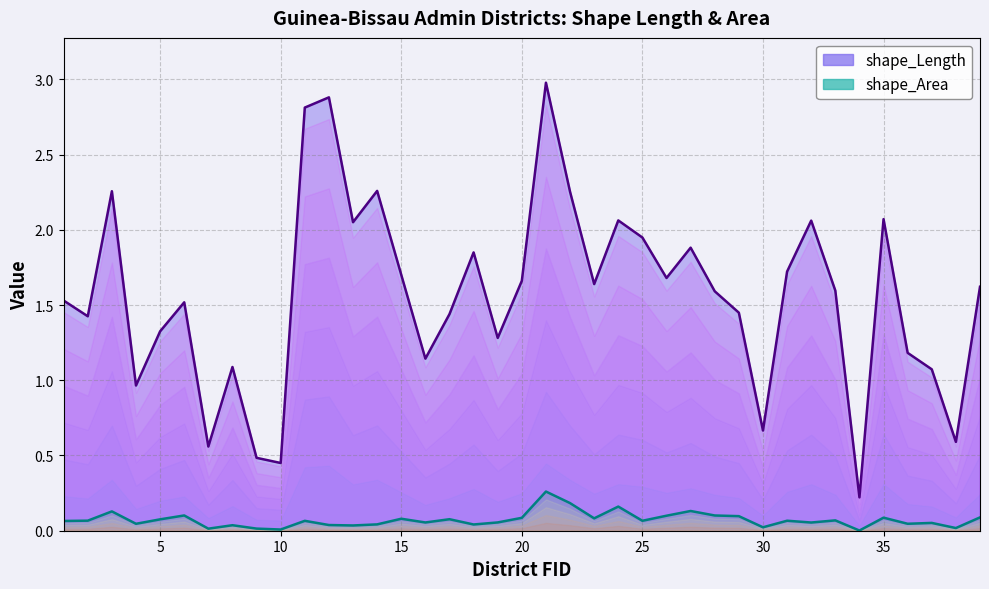

Reading left to right, transcribe all the data shown in this chart.

shape_Length: 1=1.5	2=1.4	3=2.3	4=1.0	5=1.3	6=1.5	7=0.6	8=1.1	9=0.5	10=0.5	11=2.8	12=2.9	13=2.1	14=2.3	15=1.7	16=1.1	17=1.4	18=1.8	19=1.3	20=1.7	21=3.0	22=2.3	23=1.6	24=2.1	25=1.9	26=1.7	27=1.9	28=1.6	29=1.4	30=0.7	31=1.7	32=2.1	33=1.6	34=0.2	35=2.1	36=1.2	37=1.1	38=0.6	39=1.6
shape_Area: 1=0.1	2=0.1	3=0.1	4=0.0	5=0.1	6=0.1	7=0.0	8=0.0	9=0.0	10=0.0	11=0.1	12=0.0	13=0.0	14=0.0	15=0.1	16=0.1	17=0.1	18=0.0	19=0.1	20=0.1	21=0.3	22=0.2	23=0.1	24=0.2	25=0.1	26=0.1	27=0.1	28=0.1	29=0.1	30=0.0	31=0.1	32=0.1	33=0.1	34=0.0	35=0.1	36=0.0	37=0.1	38=0.0	39=0.1